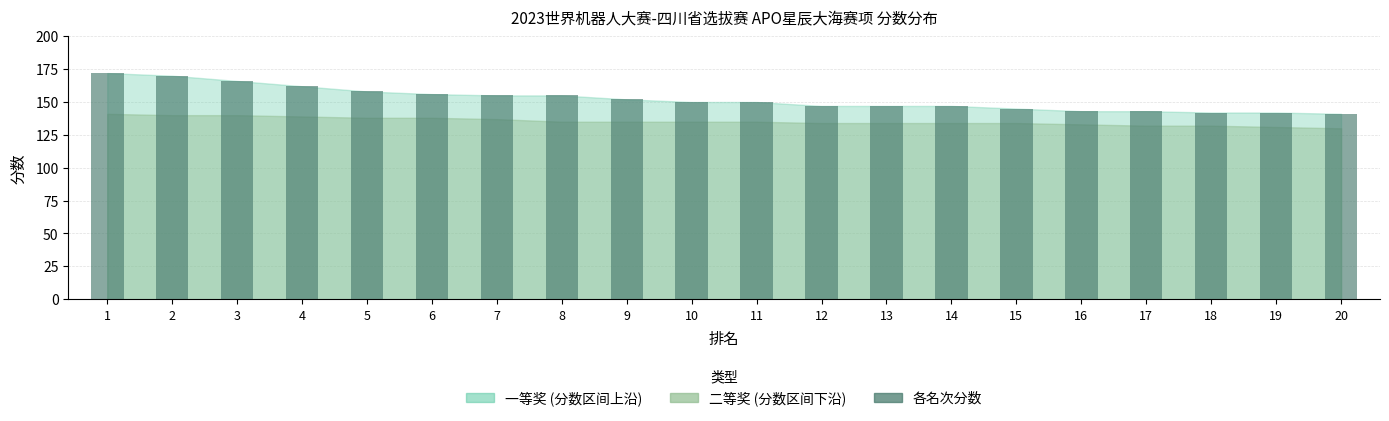

Where does the data first go above 150?

1